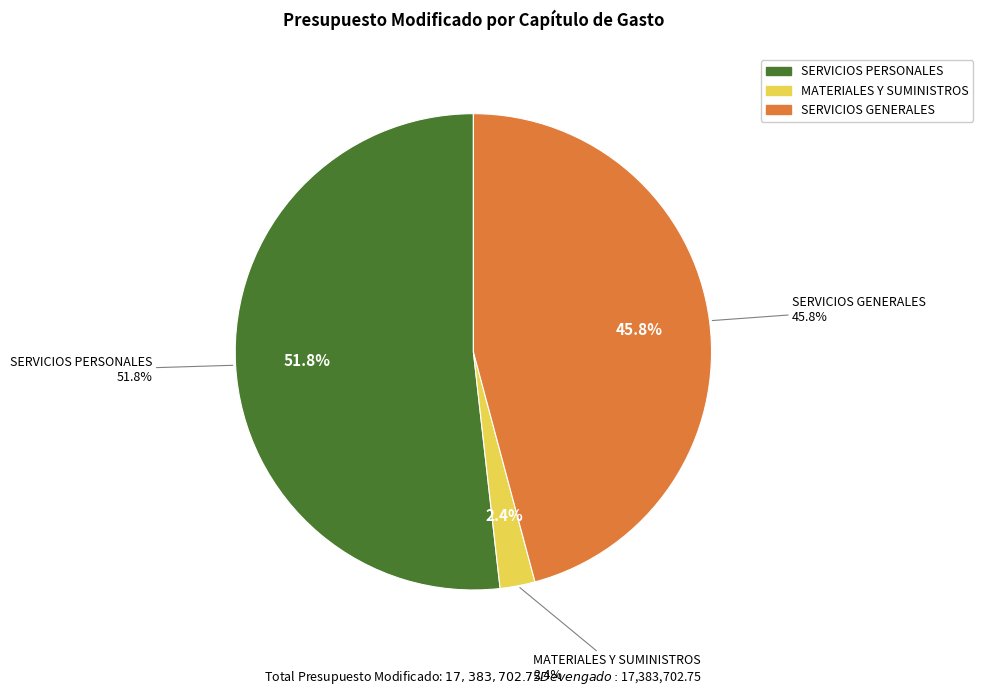

Is it true that MATERIALES Y SUMINISTROS is 2% of the pie?

True